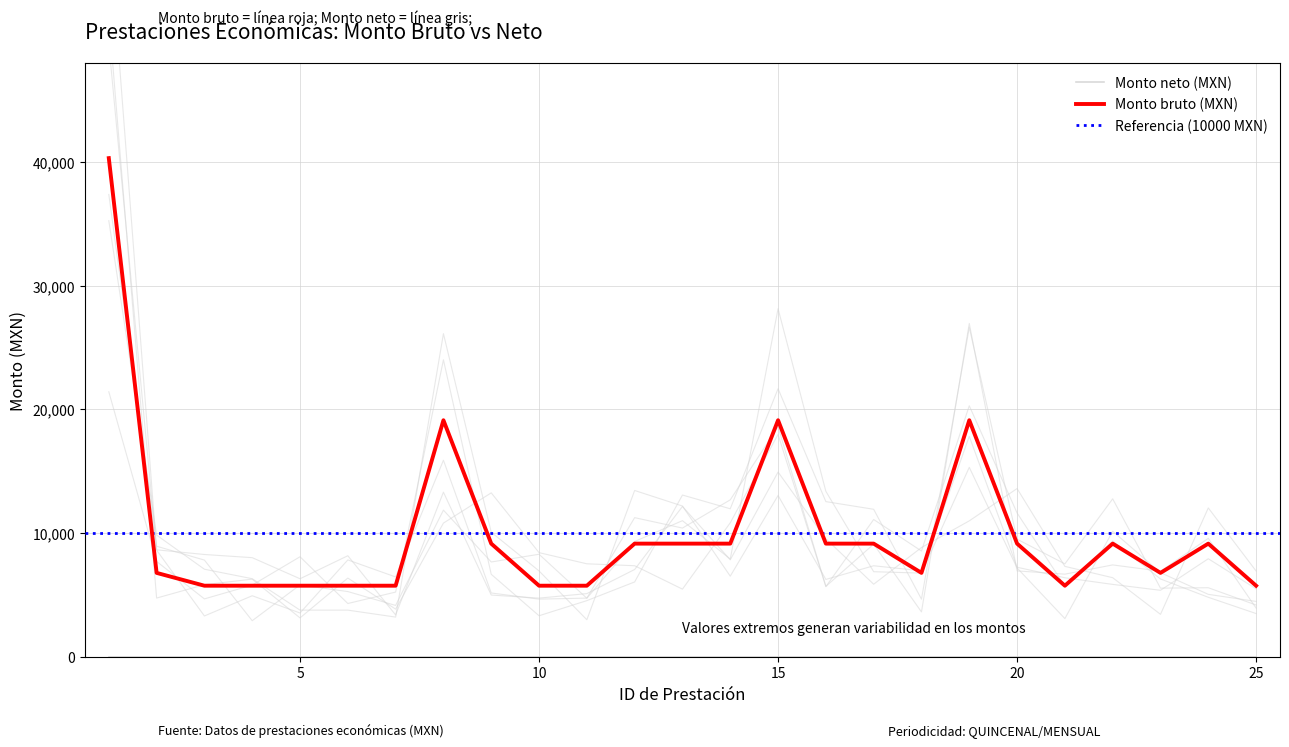

What is the change in value from 5 to 24?

+3402.0